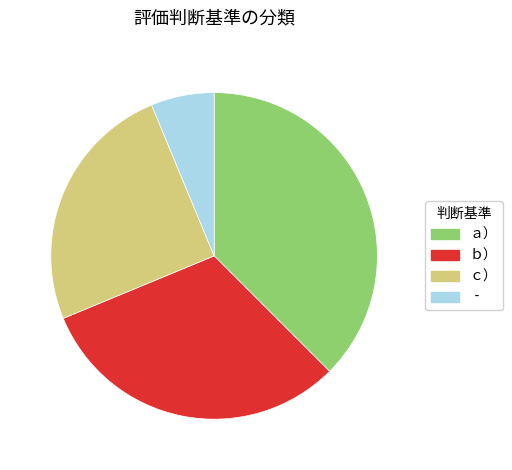

Is there any slice that represents more than half of the pie?

No